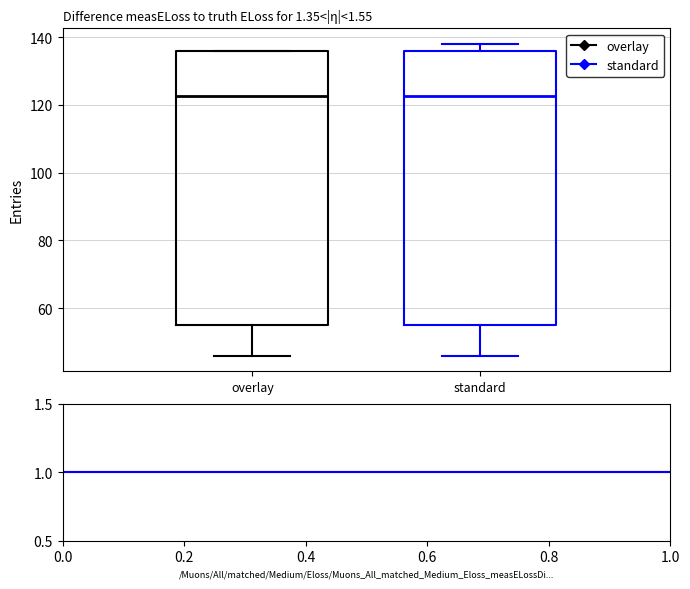

Reading left to right, read every box against the y-axis: the position of its median line, the range the box covers, and the ends of its whiskers. The values are not printed on the chart, so give them approximately, as read against the axis.

overlay: median 122, box 56 to 136, whiskers 46 to 136
standard: median 122, box 56 to 136, whiskers 46 to 138